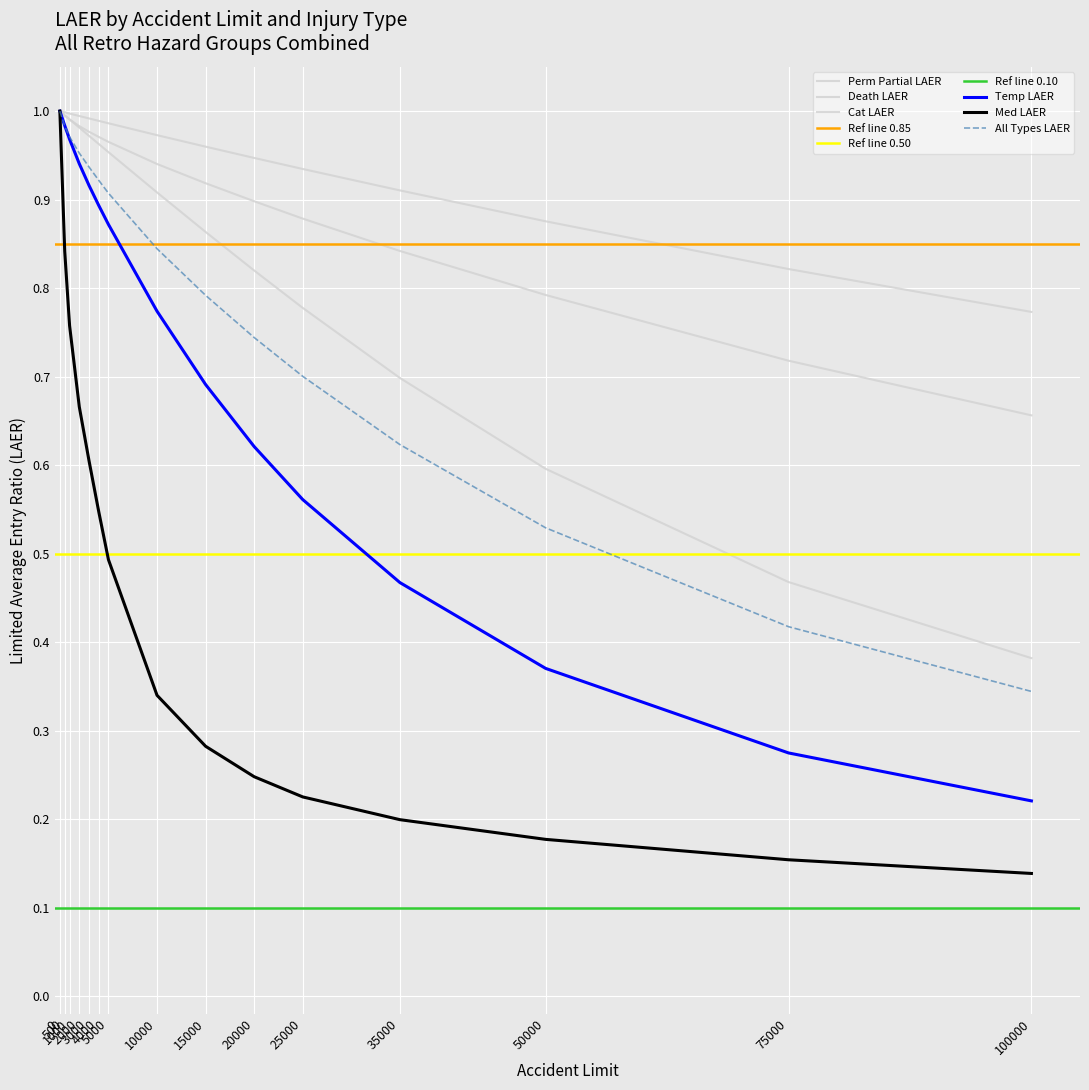

What is the value of the Cat LAER point at the 8th from the left?

0.9